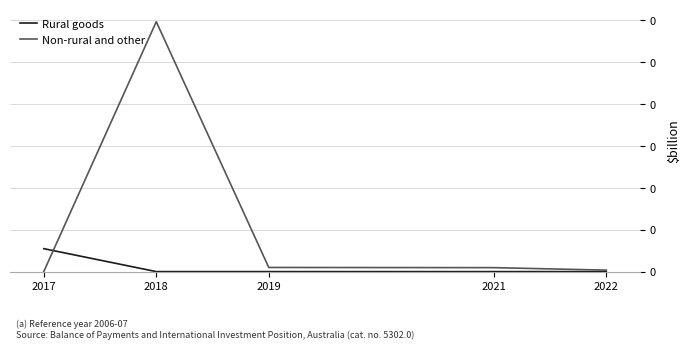

Reading left to right, transcribe all the data shown in this chart.

Rural goods: 2017=0.0	2018=0.0	2019=0.0	2021=0.0	2022=0.0
Non-rural and other: 2017=0.0	2018=0.1	2019=0.0	2021=0.0	2022=0.0